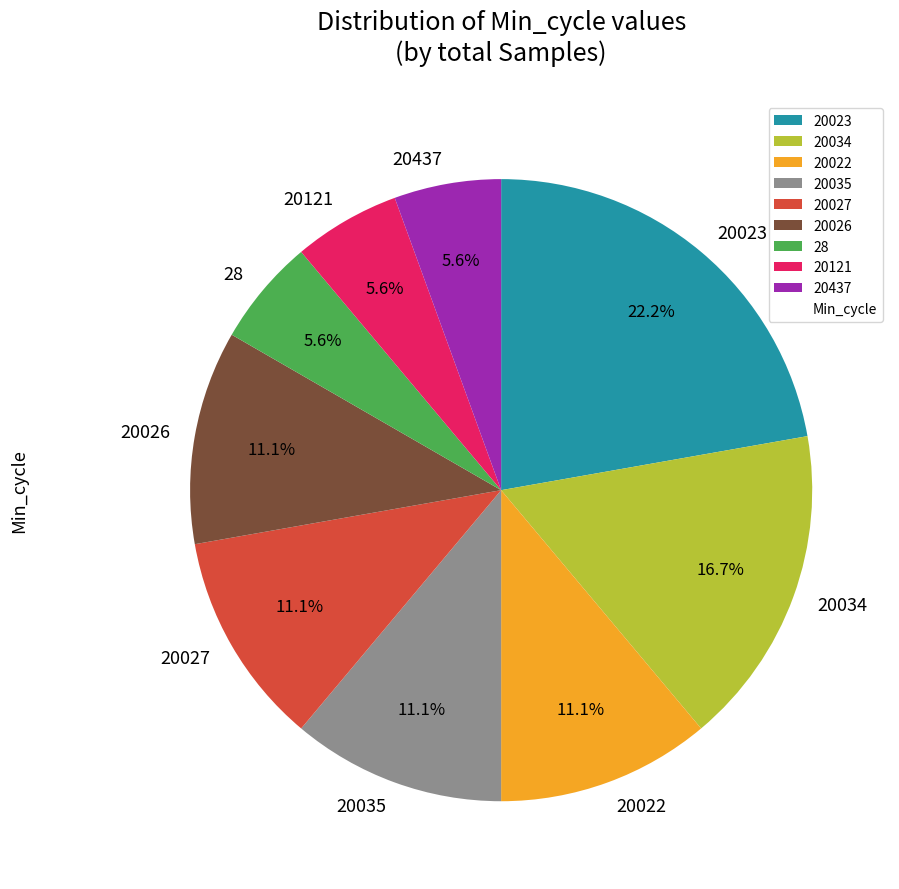

How many slices are in this pie chart?

9